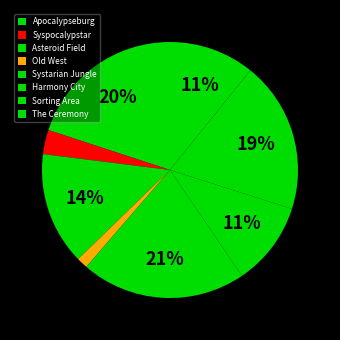

What is the change in value from Apocalypseburg to Systarian Jungle?

+56500